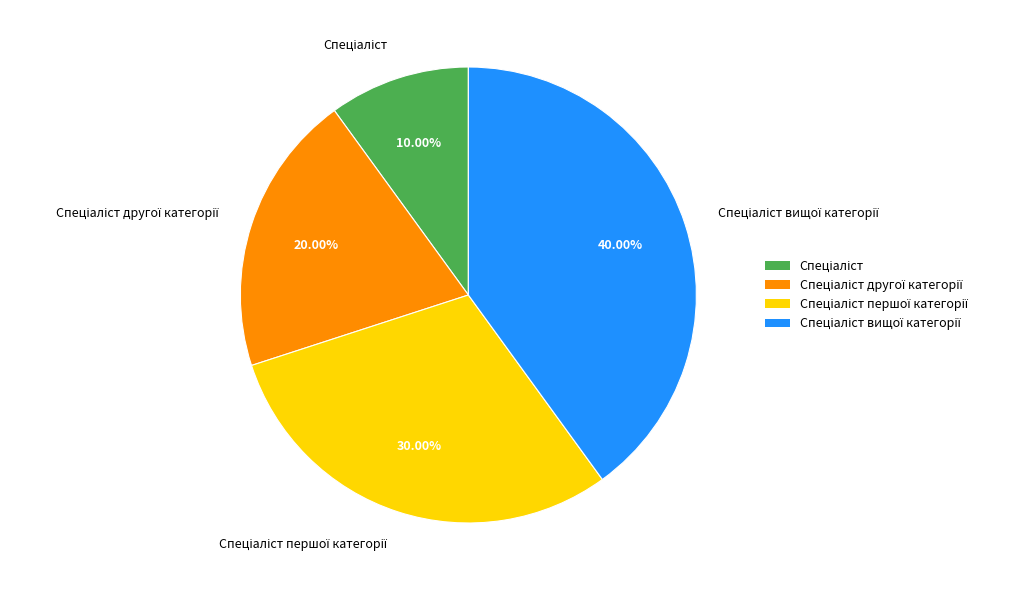

Is there any slice that represents more than half of the pie?

No